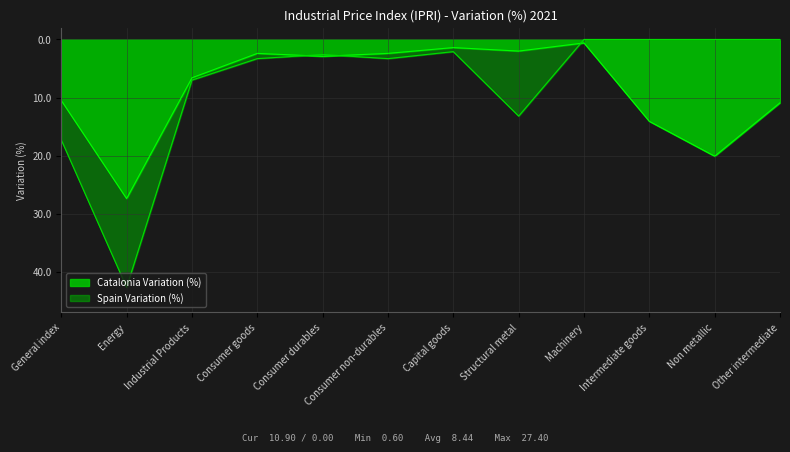

How many interior local peaks does the Spain Variation (%) series have?

2